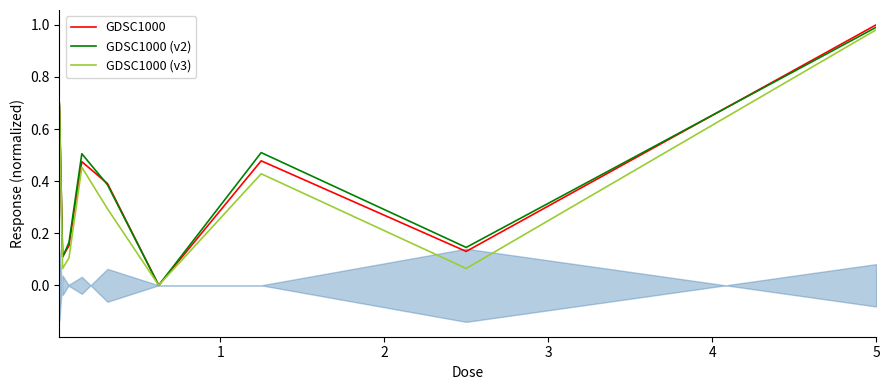

How many values in the GDSC1000 series exceed 0?

8